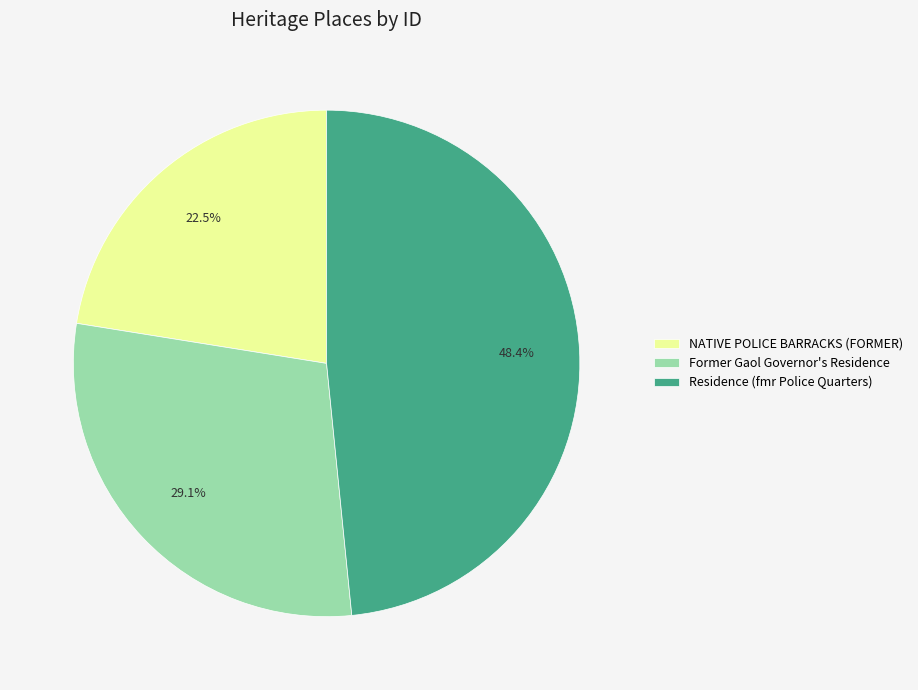

How many slices are in this pie chart?

3